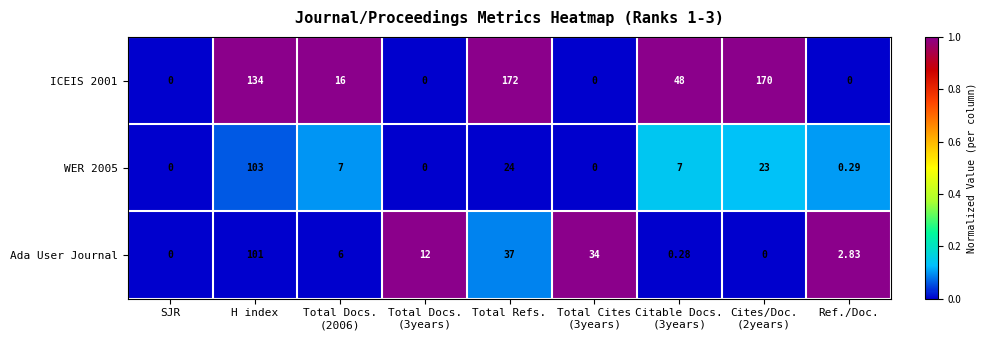

Which series changed the most between Total Docs.
(2006) and Cites/Doc.
(2years)?

ICEIS 2001